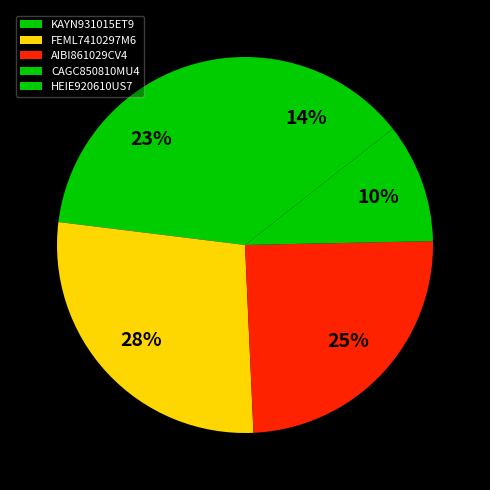

What percentage is NOT represented by HEIE920610US7?

85.6%